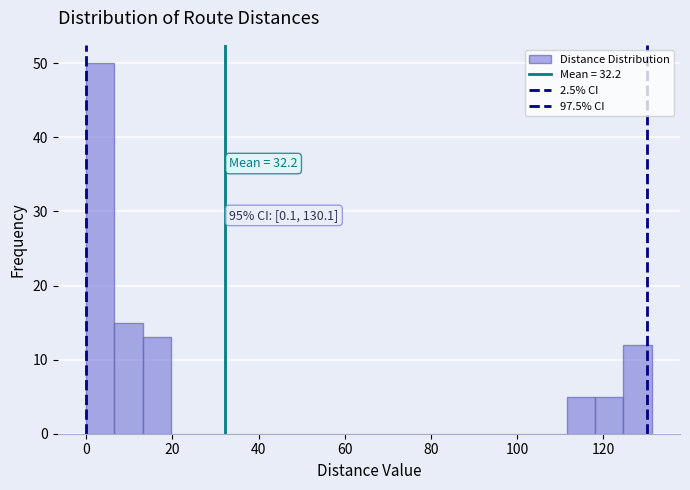

Read against the x-axis, roughly where is the centre of the tallest bar?

4